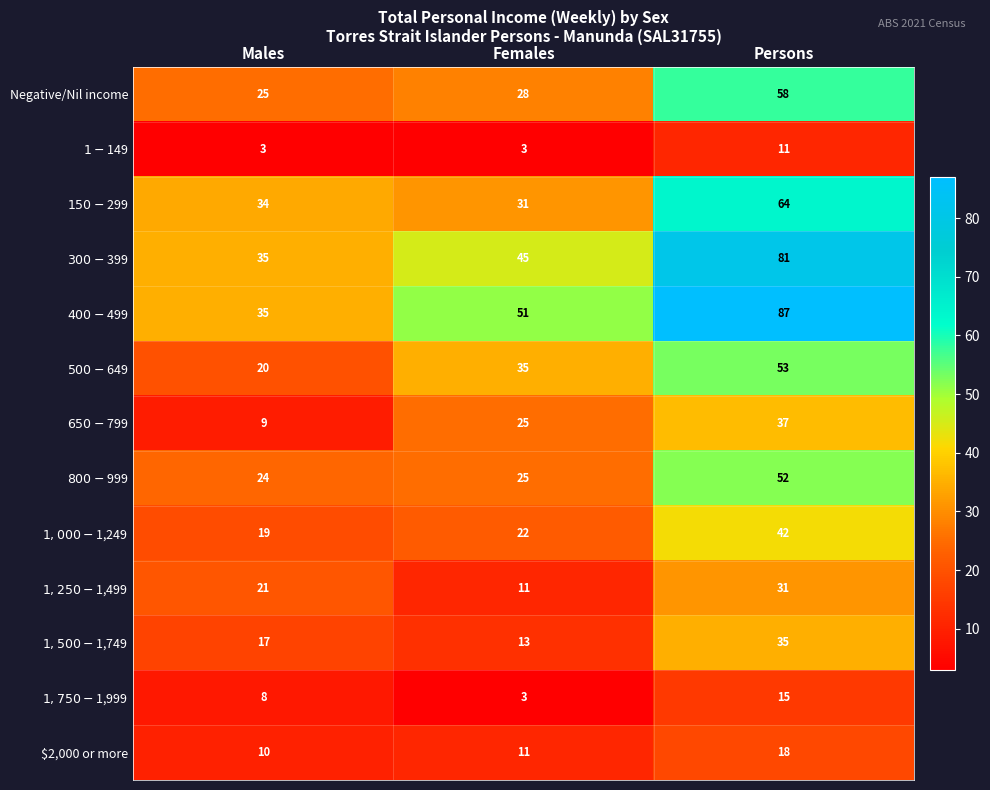

What is the total value across all series at Females?

303